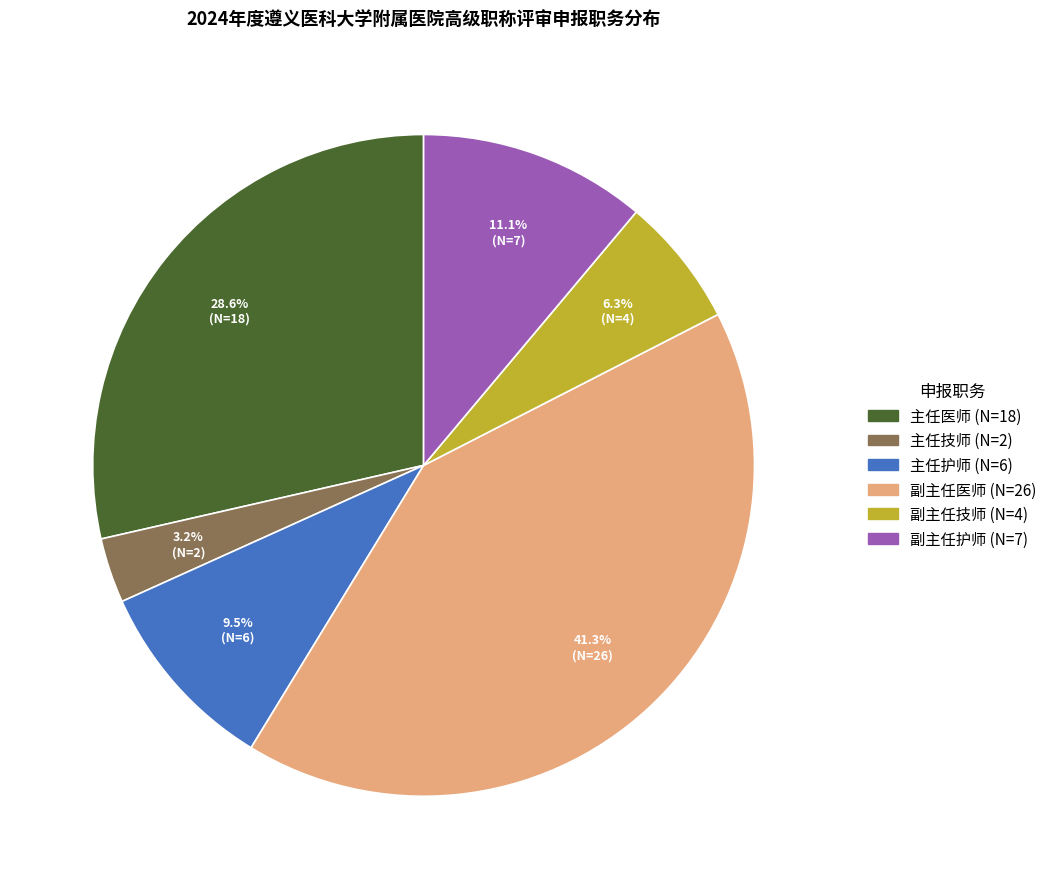

The 副主任护师 slice represents 11% of the pie. True or false?

True